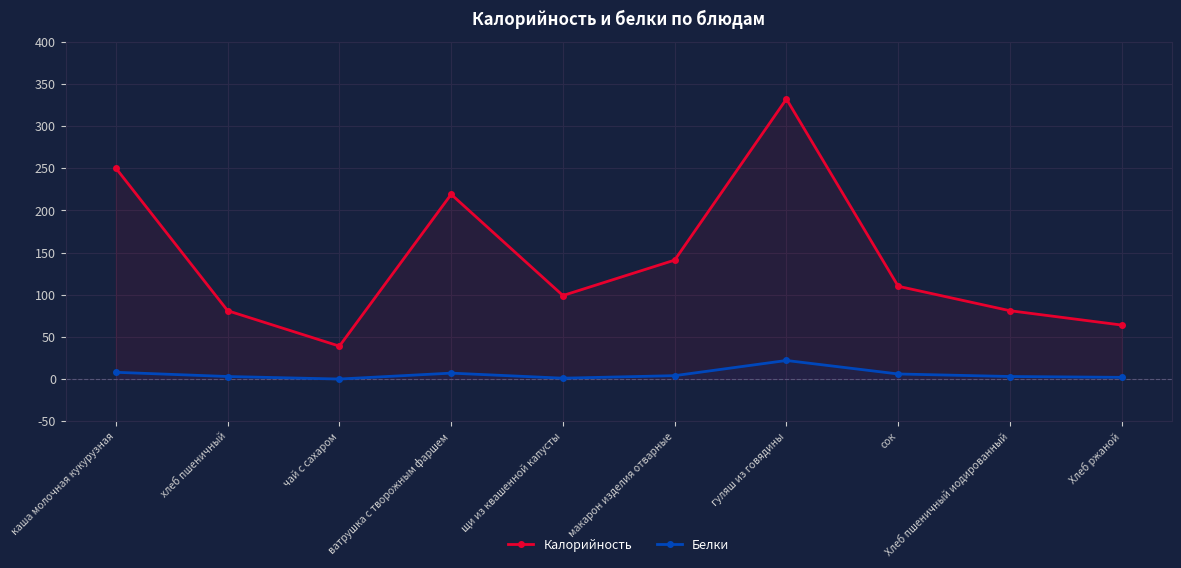

What is the total value across all series at каша молочная кукурузная?

258